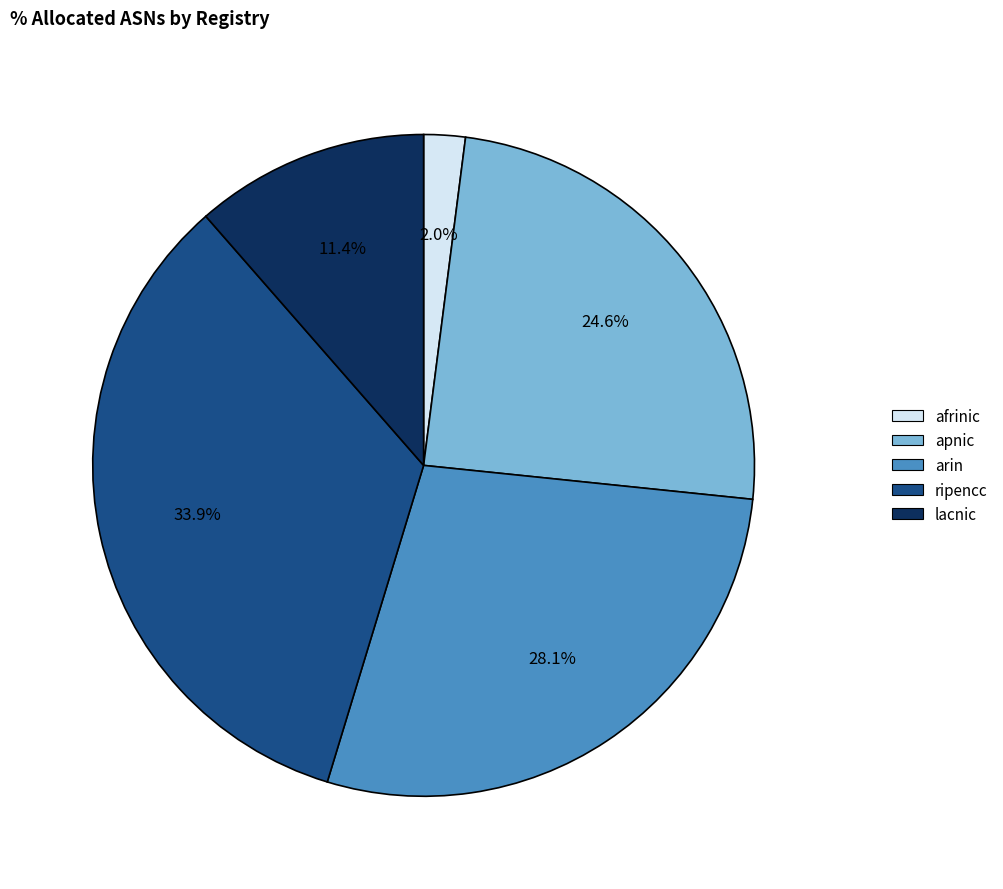

Does apnic account for over 50% of the chart?

No